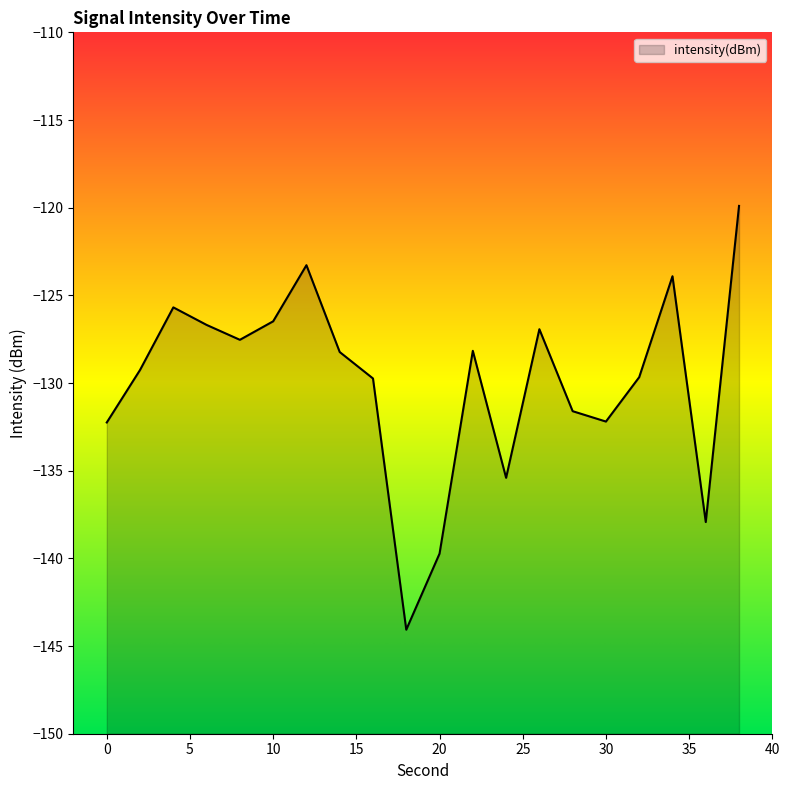

True or false: there are more than 2 points higher than both neighbors.

True